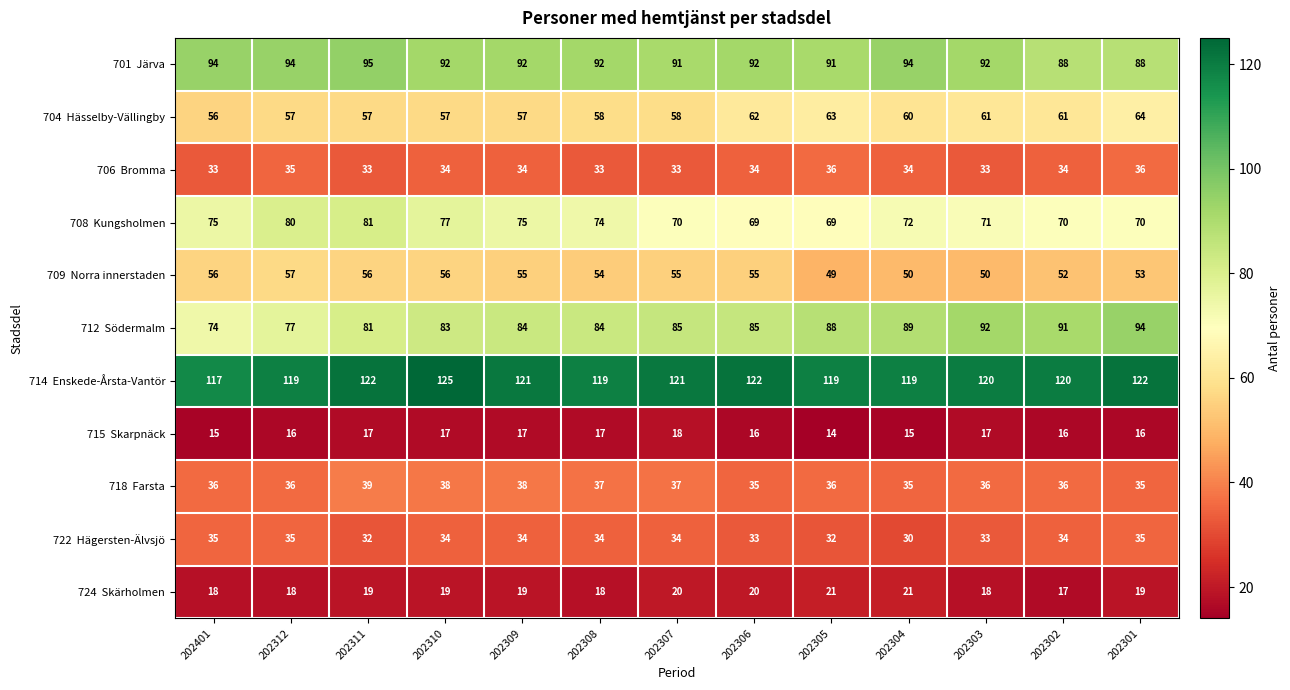

What is the greatest value displayed?

125